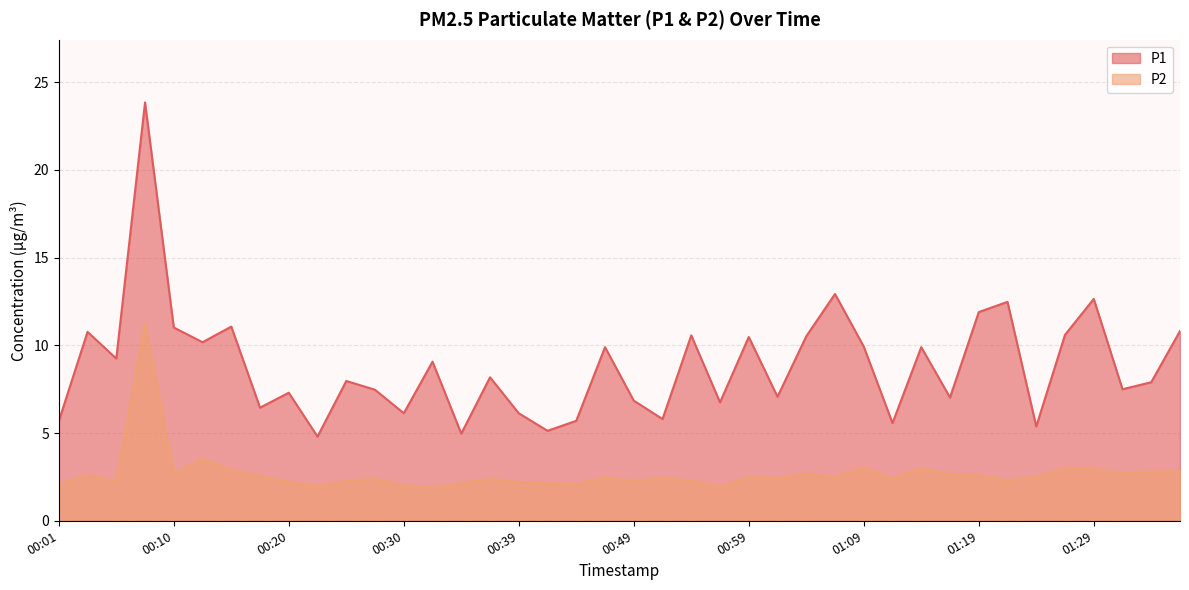

True or false: P1 has a value of 9.9 at 01:14.

True